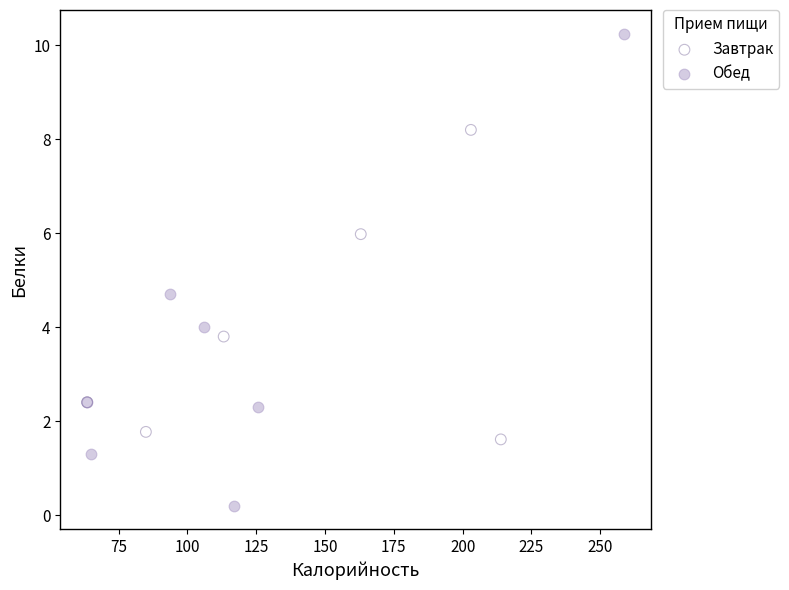

Which series contains the lowest Y value?

Обед